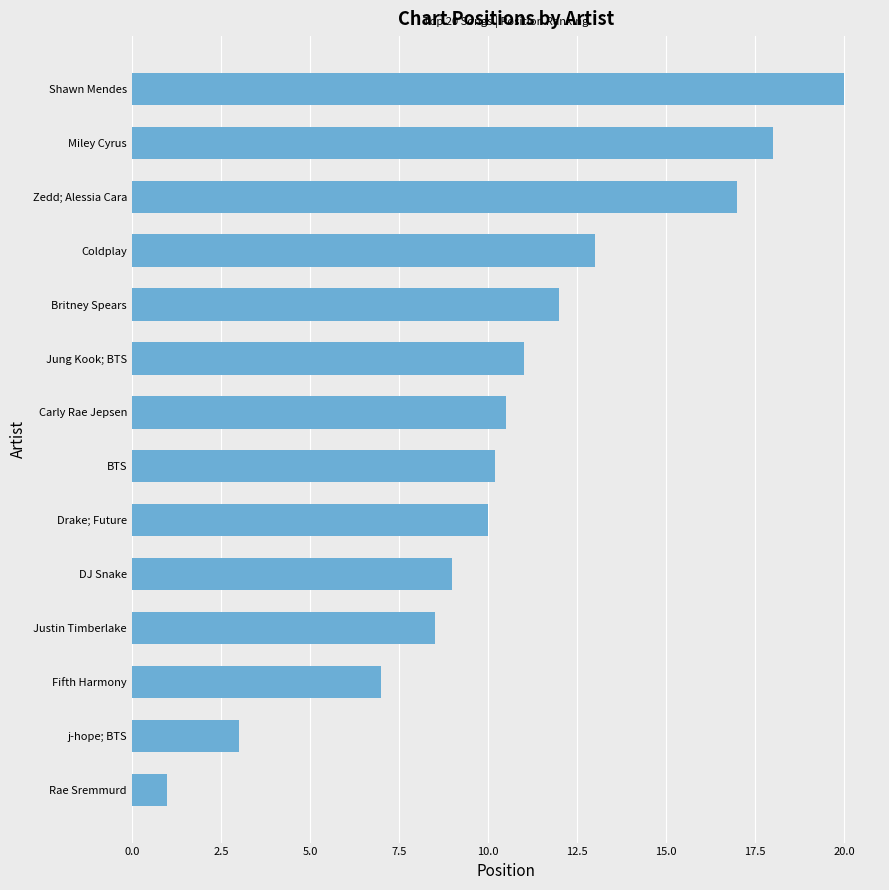

Which has a higher value, Rae Sremmurd or Carly Rae Jepsen?

Carly Rae Jepsen